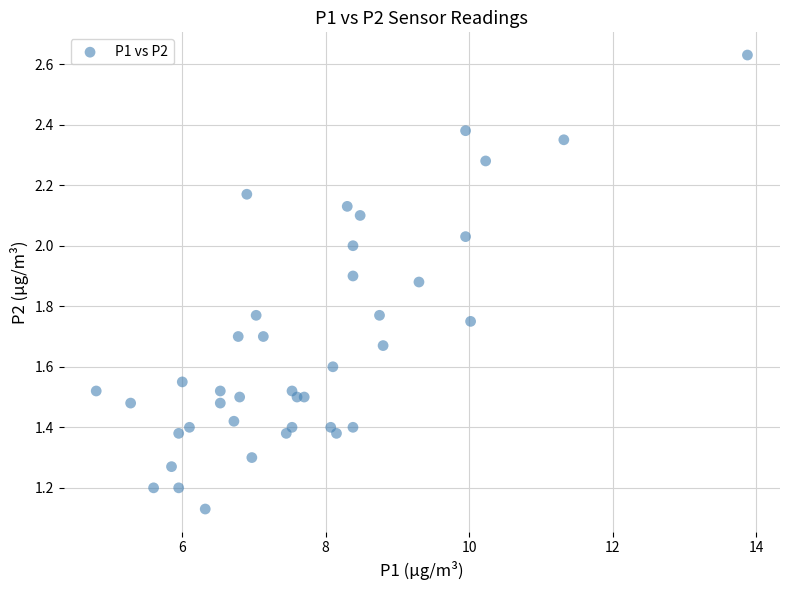

What is the range of X values (max minus min)?

9.1